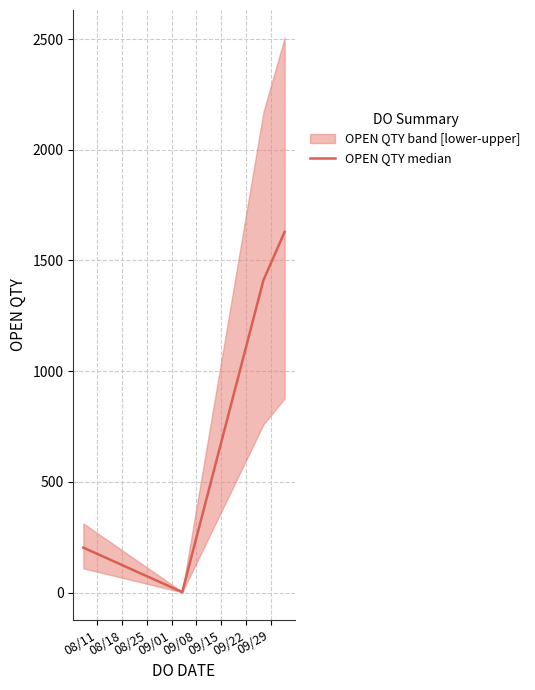

True or false: the data shows 1834.6 at 08/25.

False